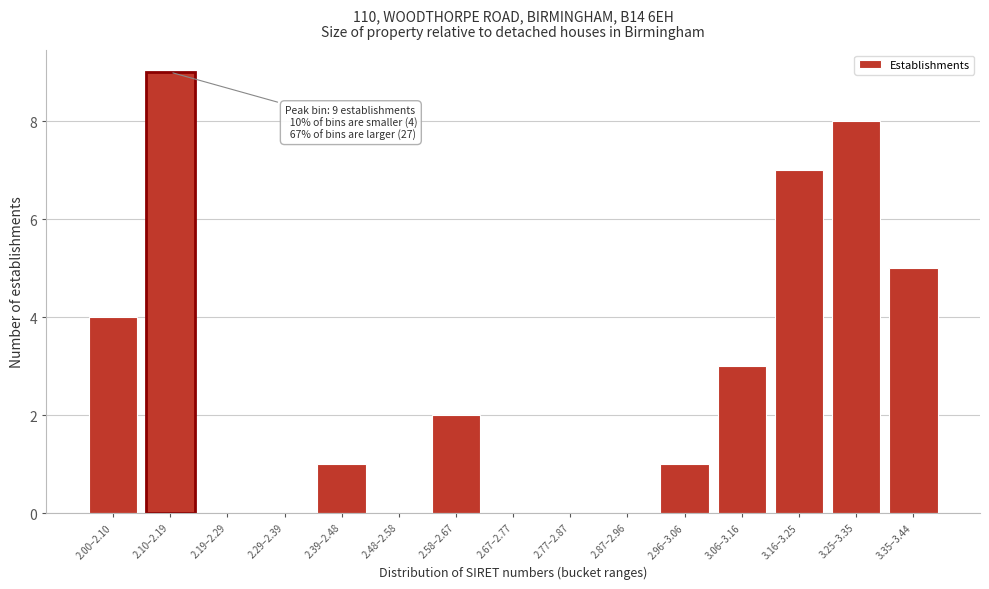

Reading left to right, extract all data points from this chart.

2.00–2.10=4	2.10–2.19=9	2.19–2.29=0	2.29–2.39=0	2.39–2.48=1	2.48–2.58=0	2.58–2.67=2	2.67–2.77=0	2.77–2.87=0	2.87–2.96=0	2.96–3.06=1	3.06–3.16=3	3.16–3.25=7	3.25–3.35=8	3.35–3.44=5